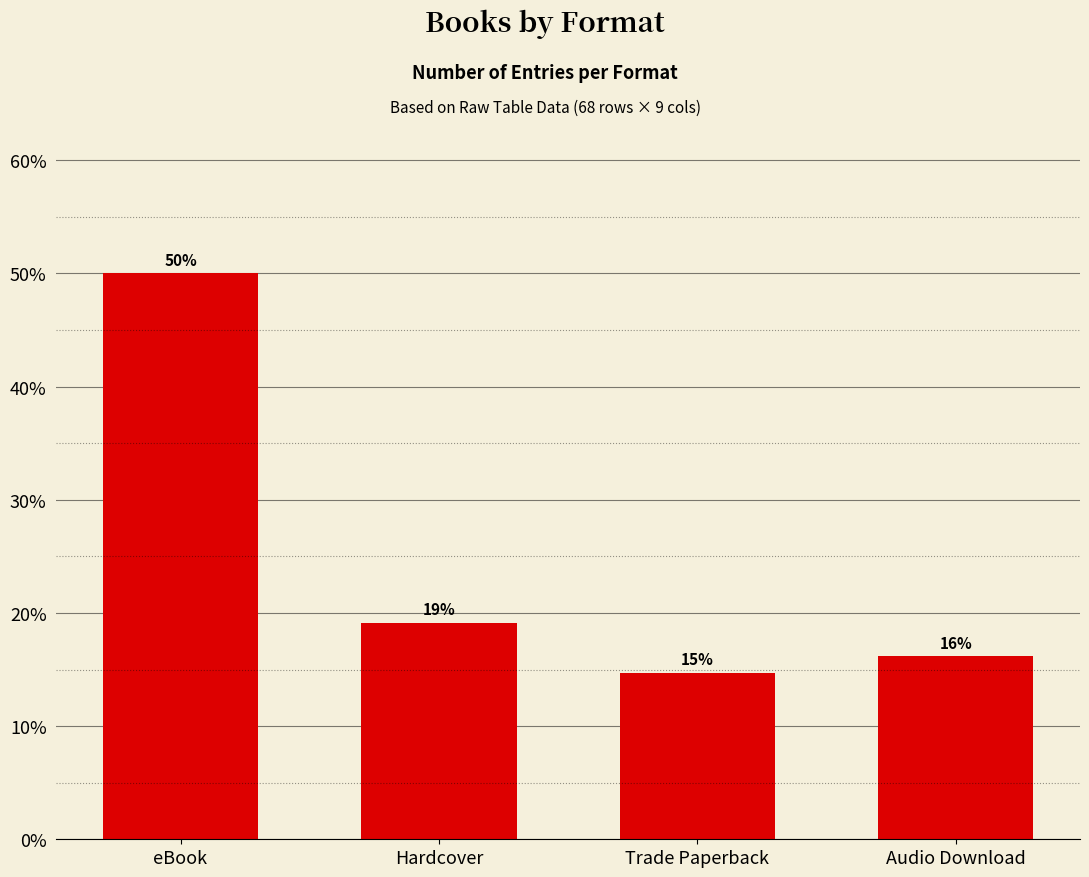

List the labels in order of value, smallest first.

Trade Paperback, Audio Download, Hardcover, eBook